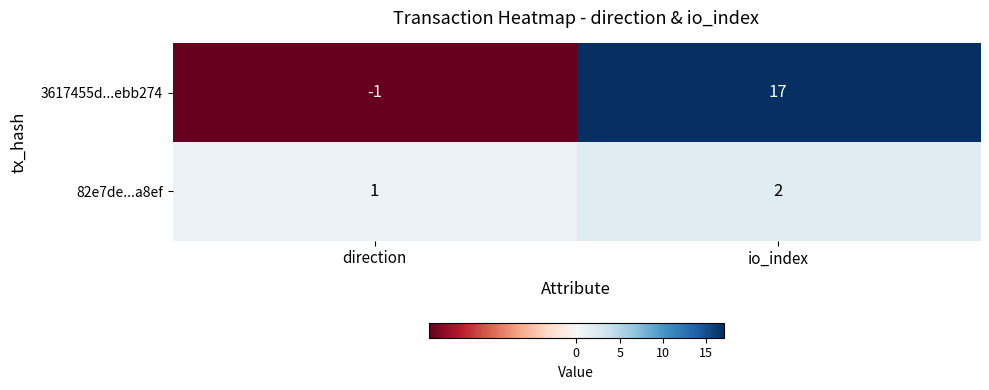

List the series in order of their peak value, highest first.

3617455d...ebb274, 82e7de...a8ef